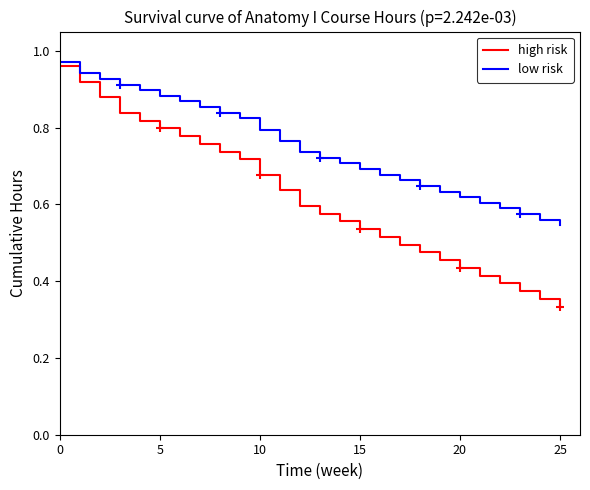

Which series has the largest total across all categories?

low risk